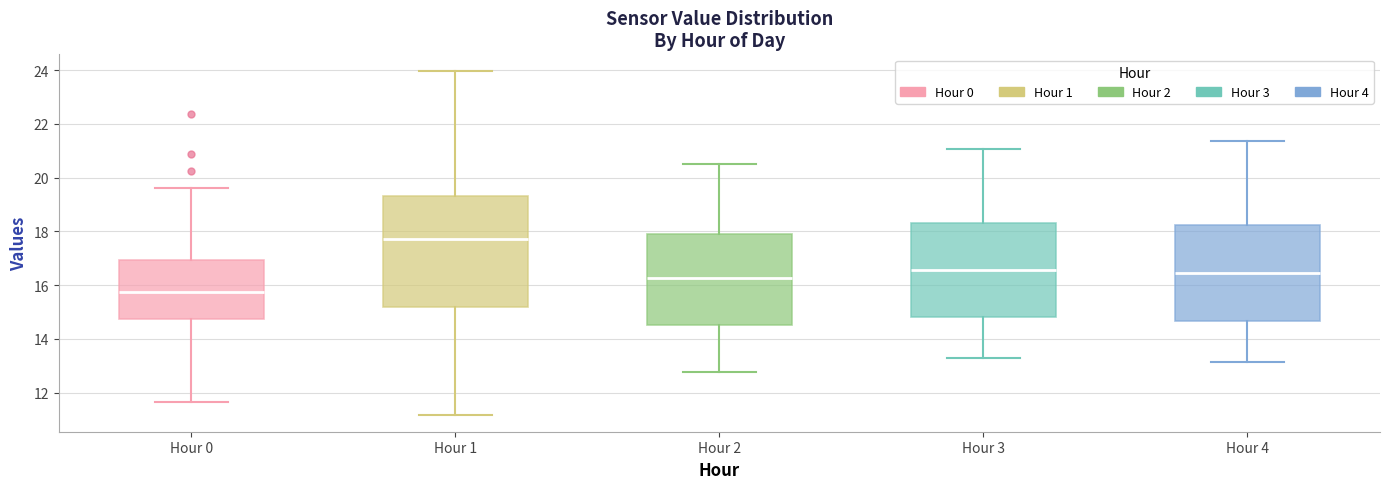

Comparing the boxes themselves (not the whiskers), which one is the tallest?

Hour 1